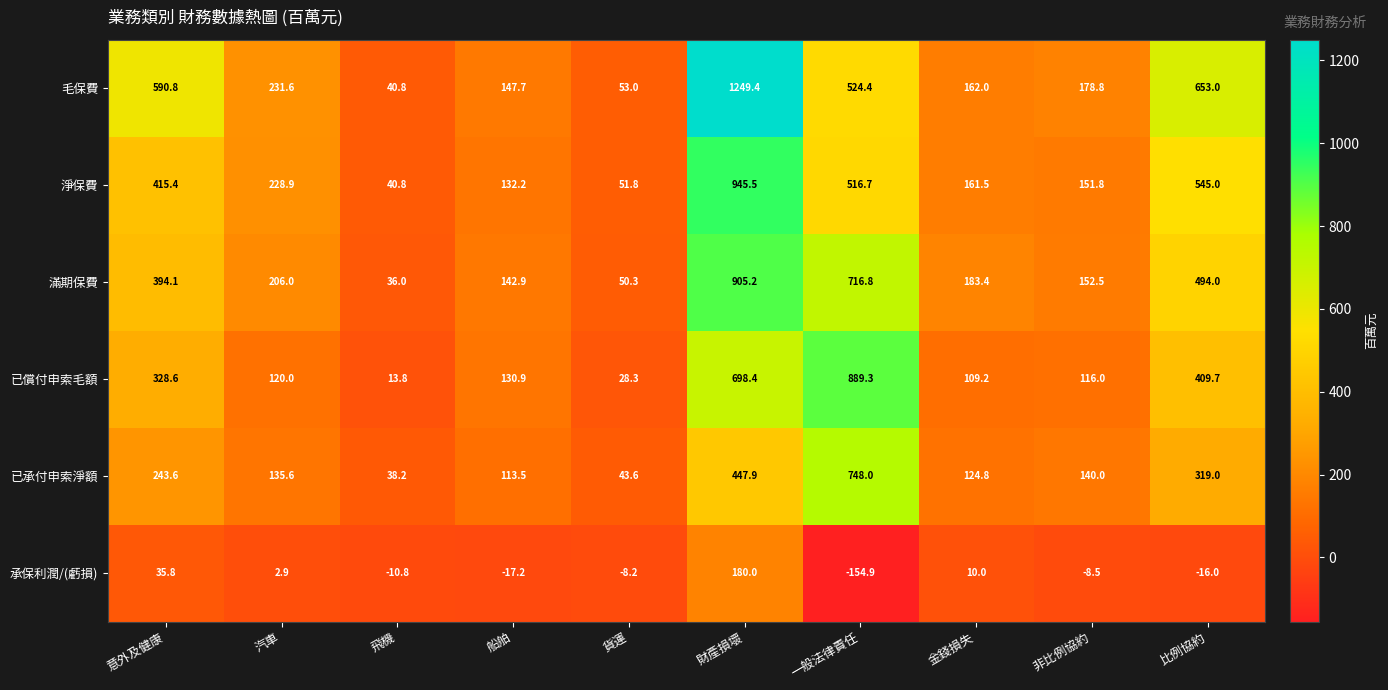

Count the number of categories in the chart.

10